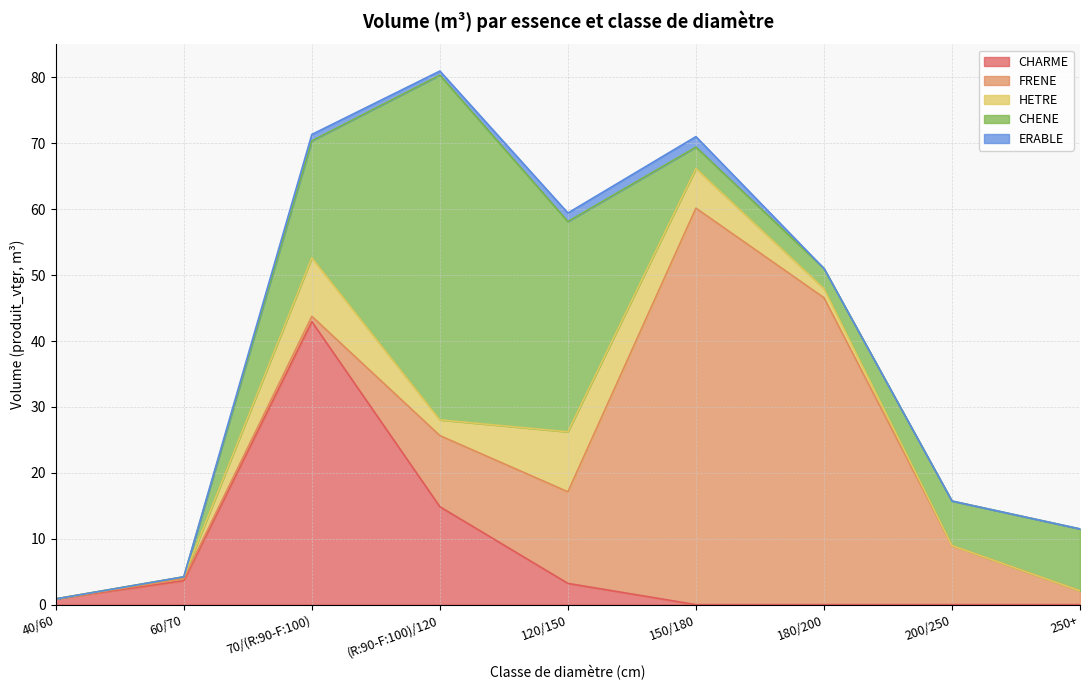

What is the spread (max minus min) of values at 250+?

9.4